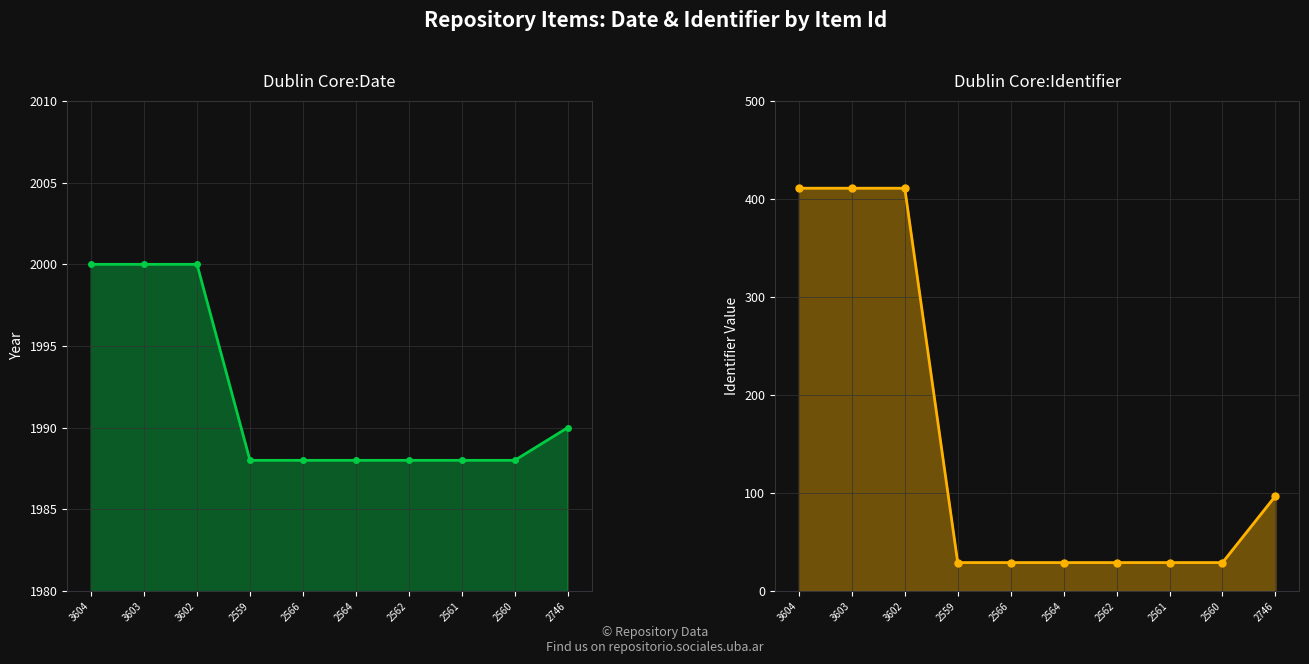

The Dublin Core:Identifier series shows 29 at 2566. True or false?

True